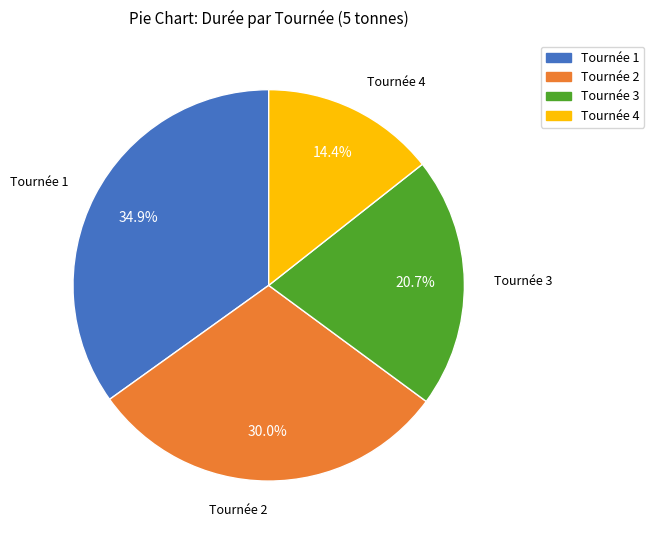

Which has a higher value, Tournée 4 or Tournée 1?

Tournée 1